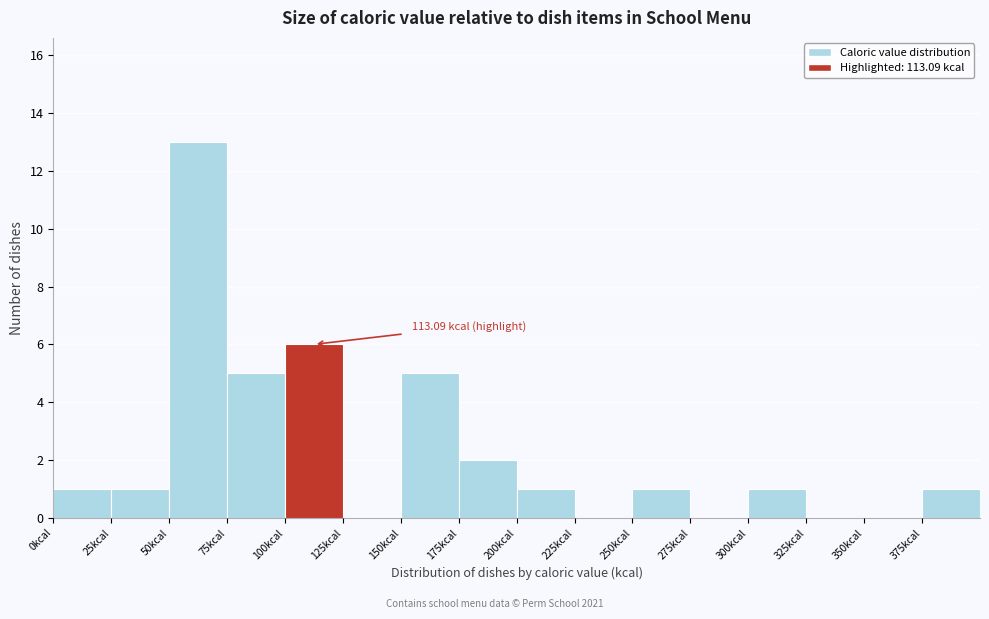

Which range on the x-axis has the tallest bar?

50 to 75